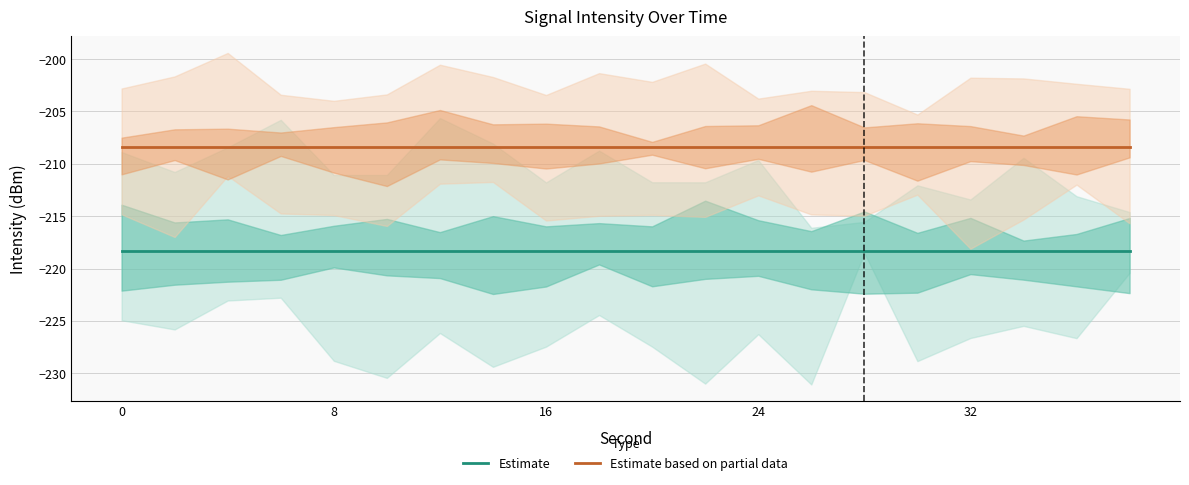

True or false: Estimate and Estimate based on partial data intersect in this chart.

False